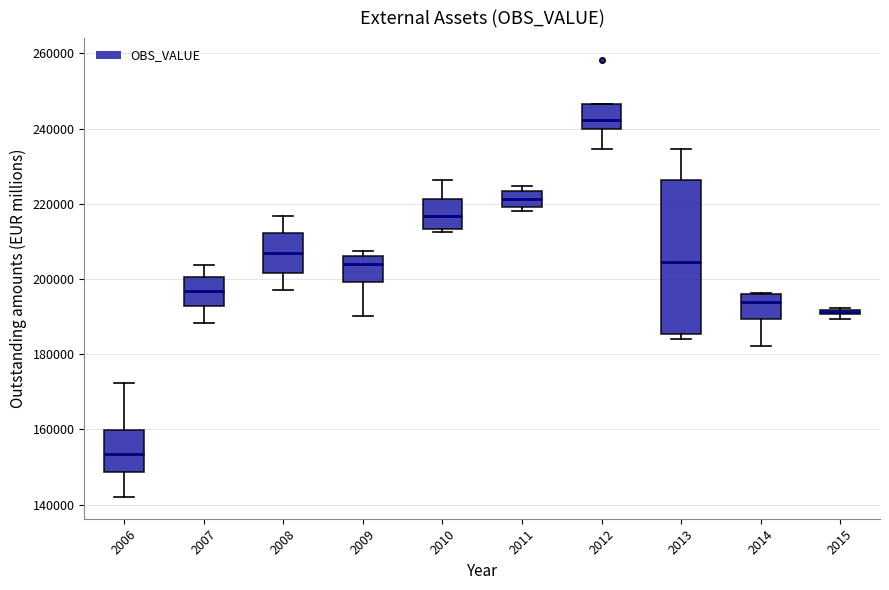

Where is the upper edge of the box at x = 2015 on the y-axis? The values are not printed on the chart, so give them approximately, as read against the axis.

192000